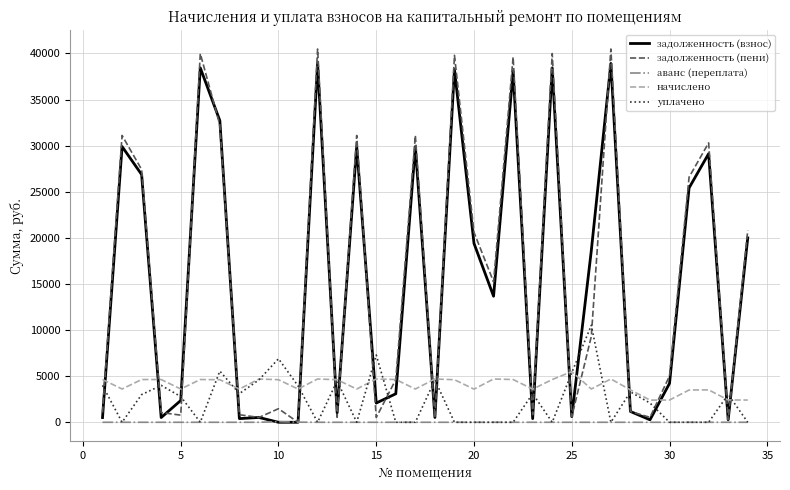

Which series has the largest range (max minus min)?

задолженность (пени)